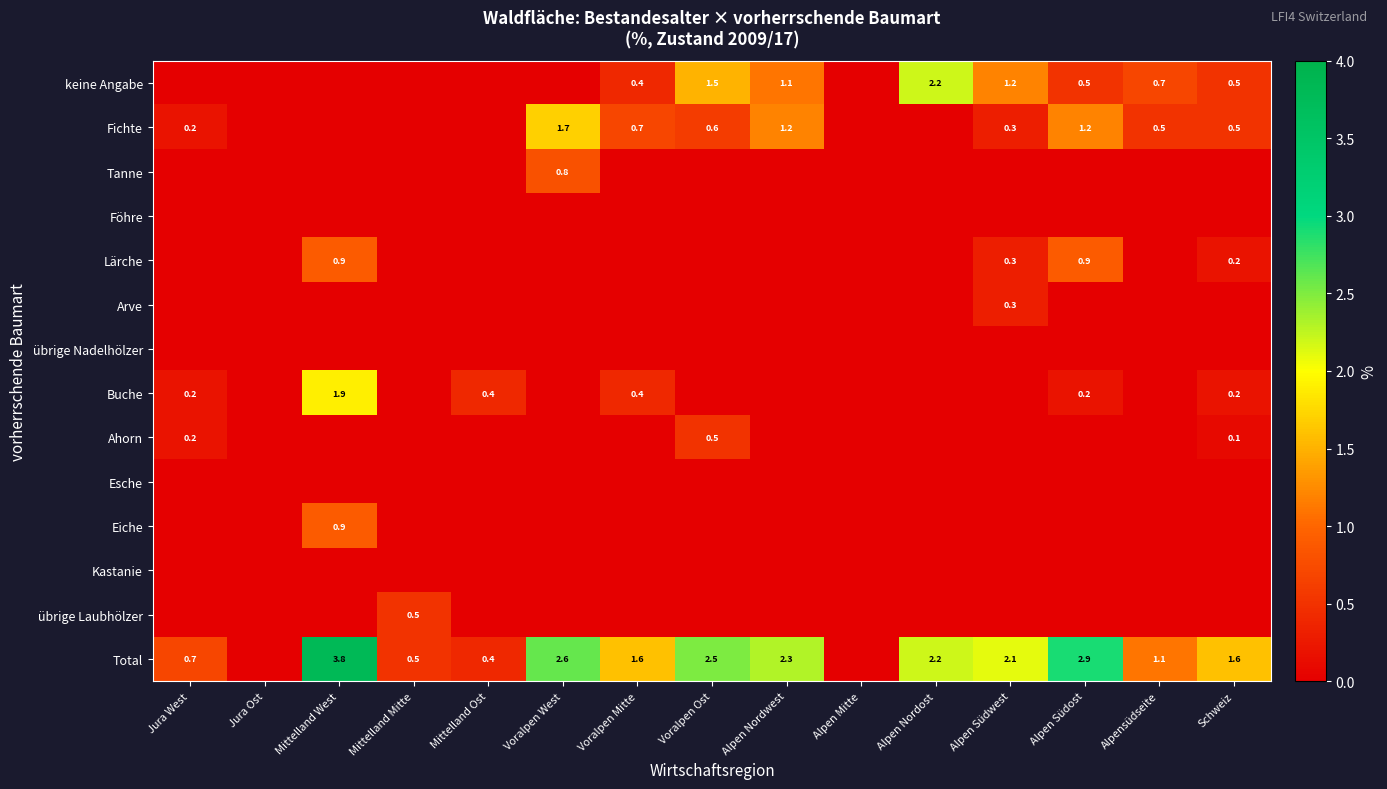

True or false: Buche has a value of 0.2 at Jura West.

True